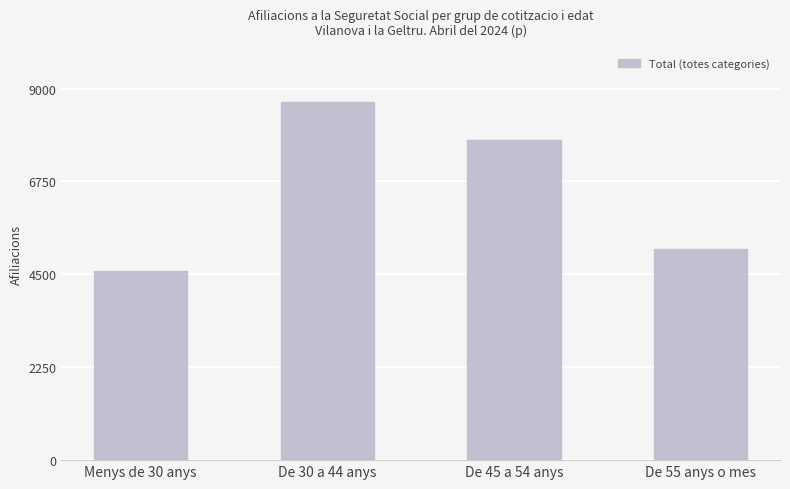

Reading left to right, what are all the values shown in this chart?

4575	8675	7760	5120